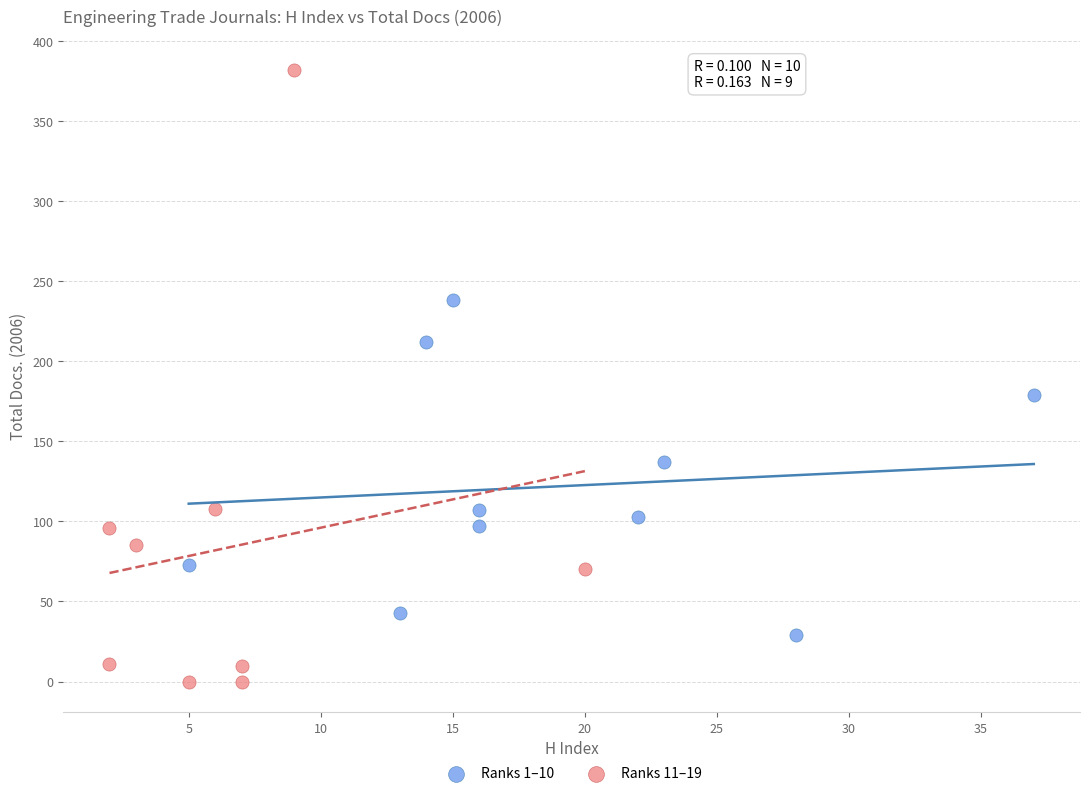

Which series contains the lowest Y value?

Ranks 11–19